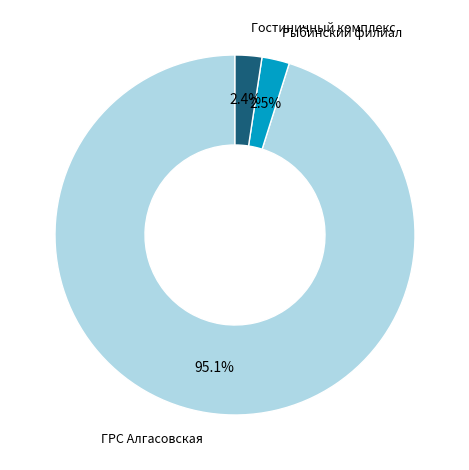

Is there any slice that represents more than half of the pie?

Yes